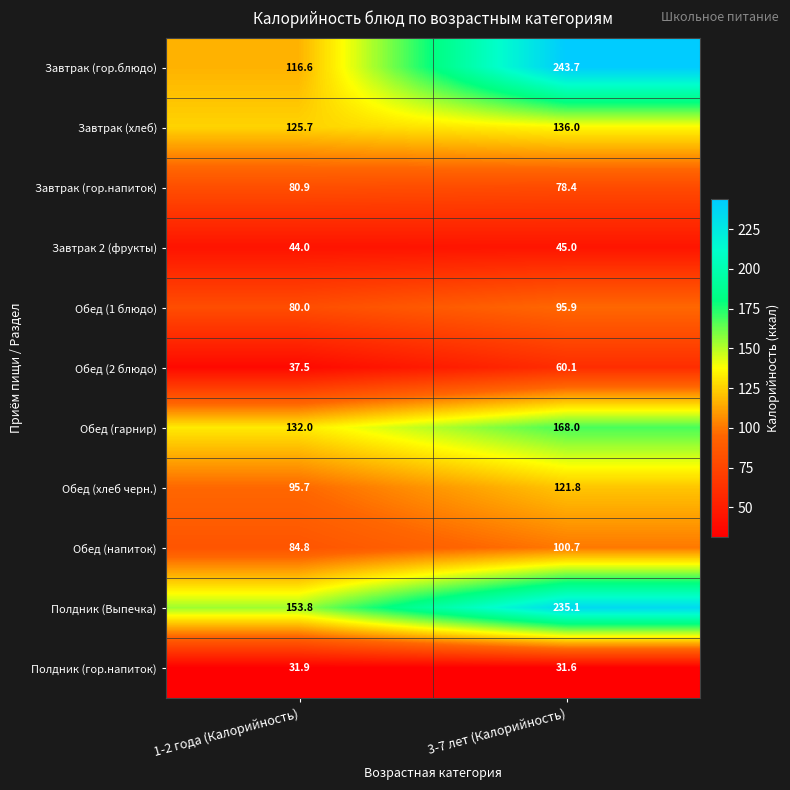

Where is Полдник (гор.напиток) nearest to the value 31?

3-7 лет (Калорийность)